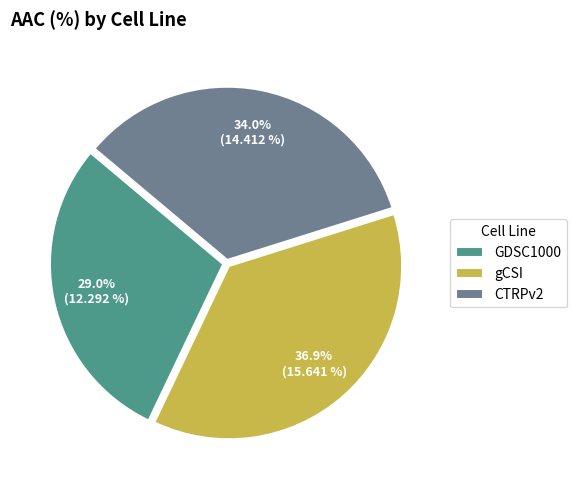

Which category has the biggest portion of the pie?

gCSI